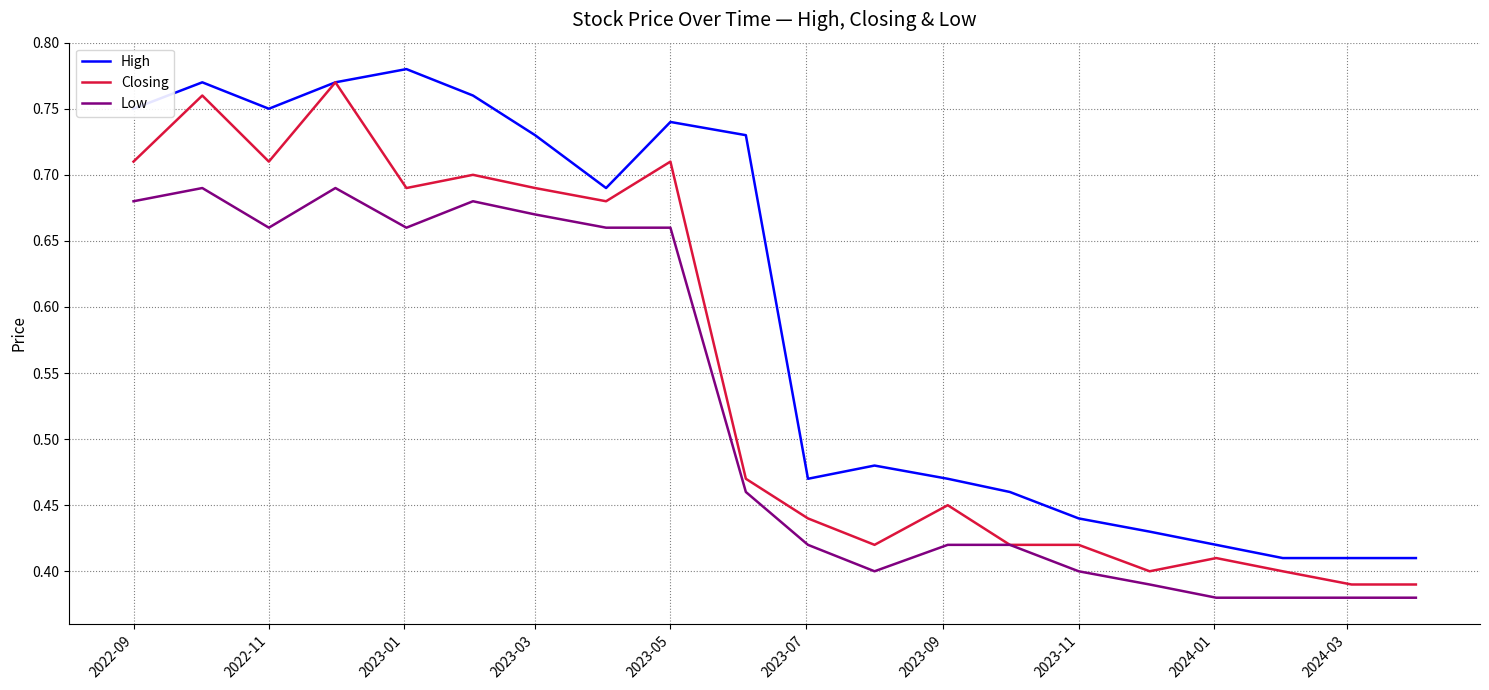

True or false: High and Low intersect in this chart.

False